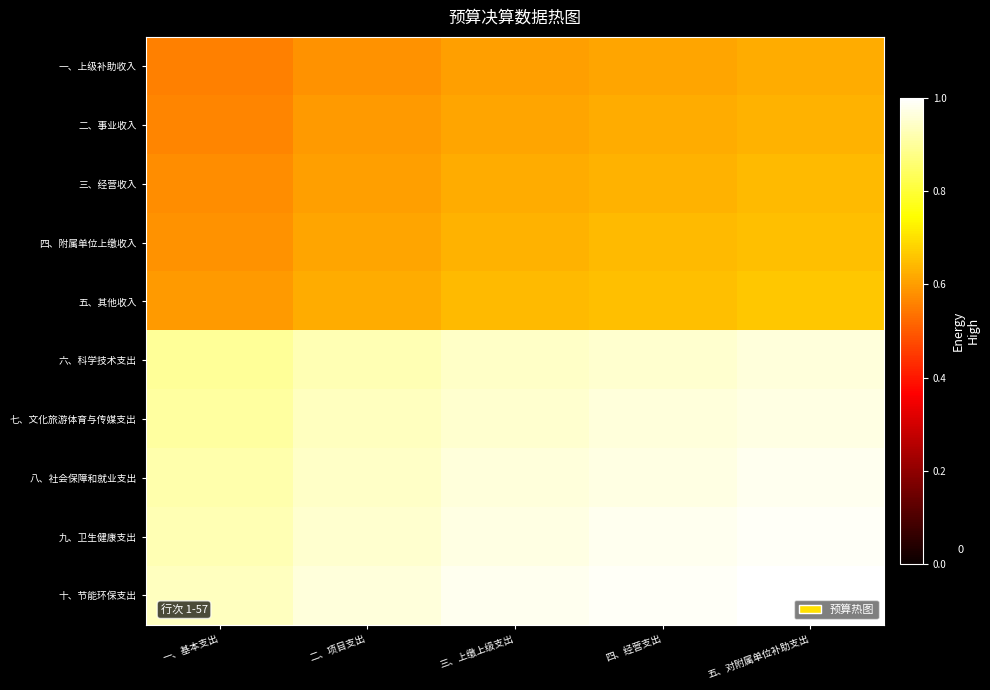

At how many categories does at least one series exceed 0?

5